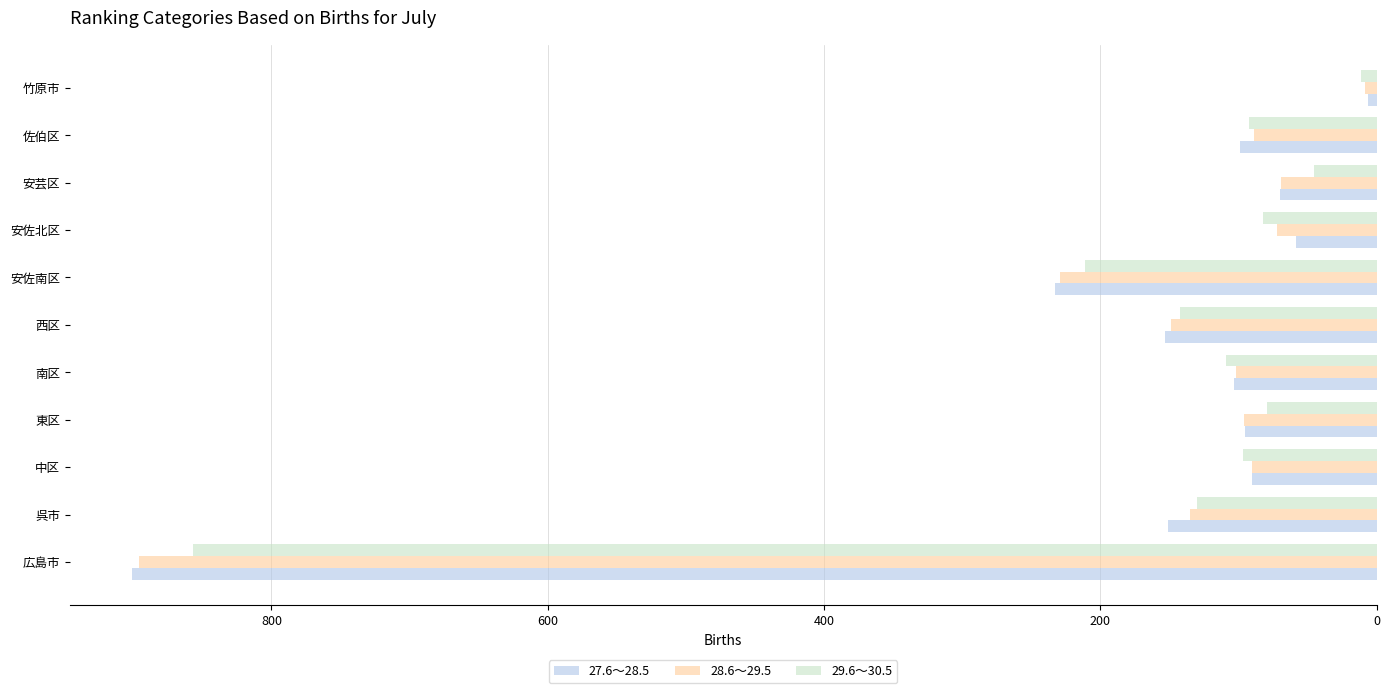

Which series has the largest range (max minus min)?

27.6～28.5